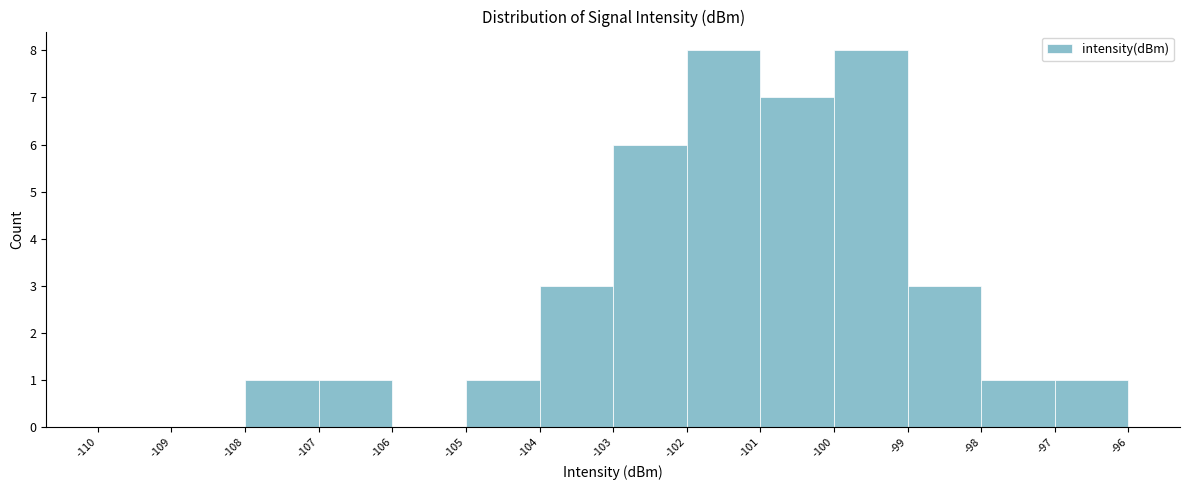

How tall is the bar that spans -105 to -104 on the x-axis? The values are not printed on the chart, so give them approximately, as read against the axis.

1